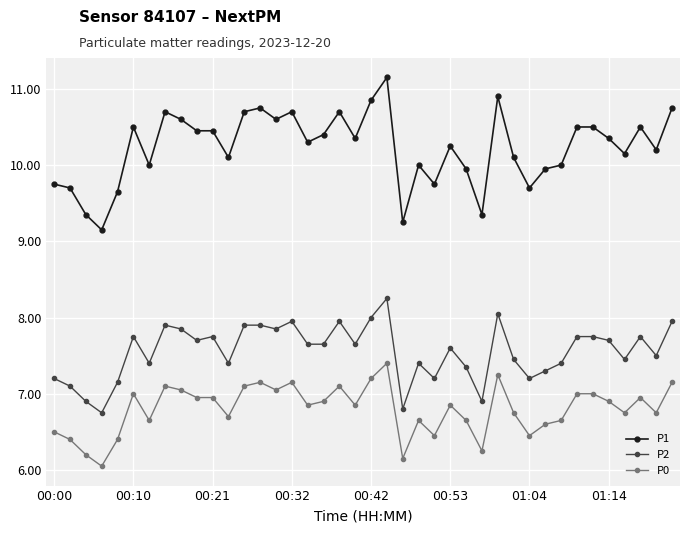

What is the value of the P1 point at the 35th from the left?

10.5